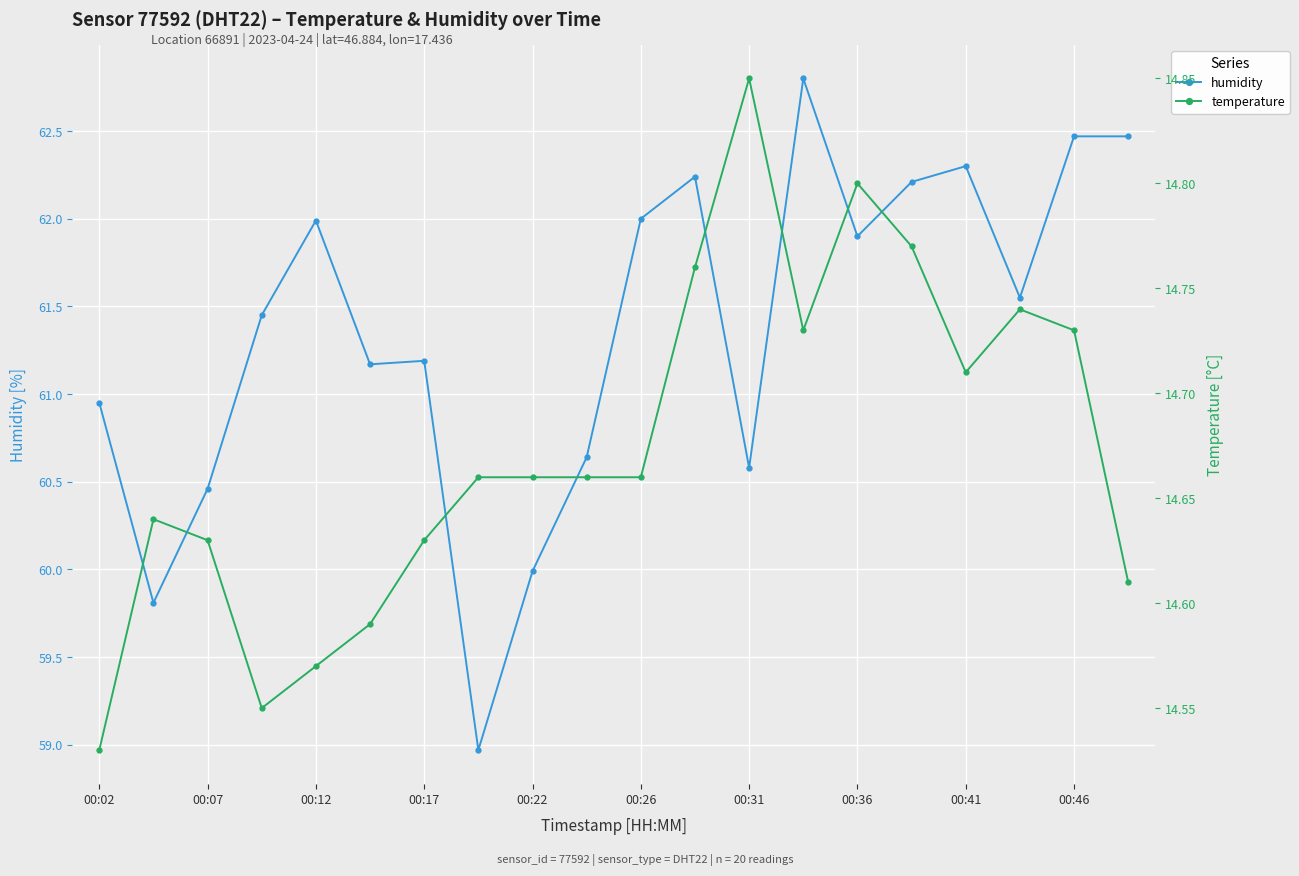

How many interior local peaks does the humidity series have?

5